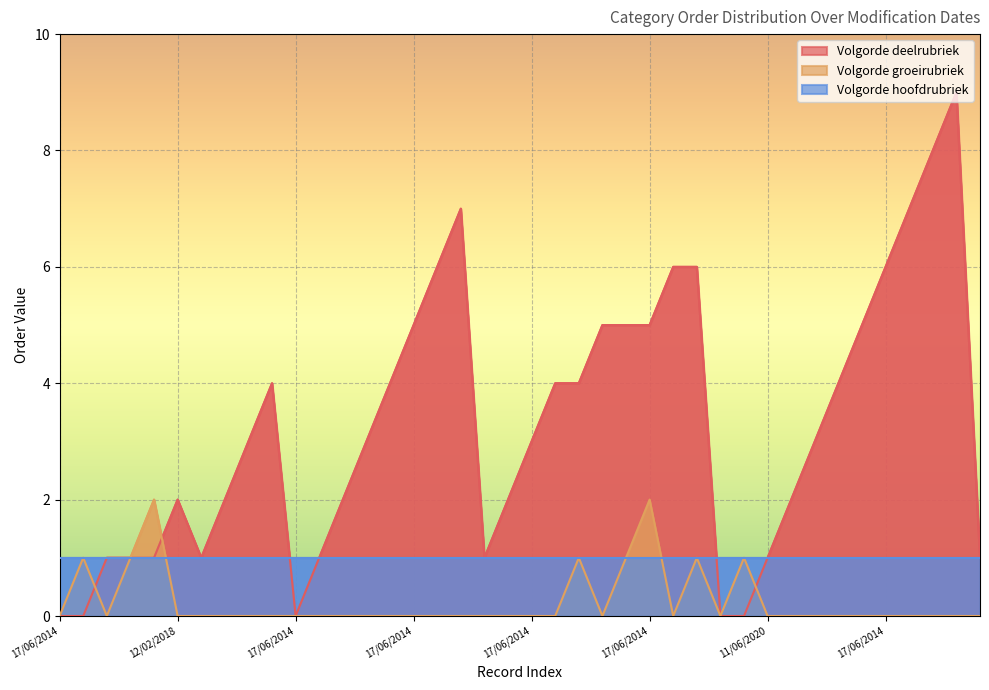

True or false: Volgorde deelrubriek has a value of 0 at 17/06/2014.

True